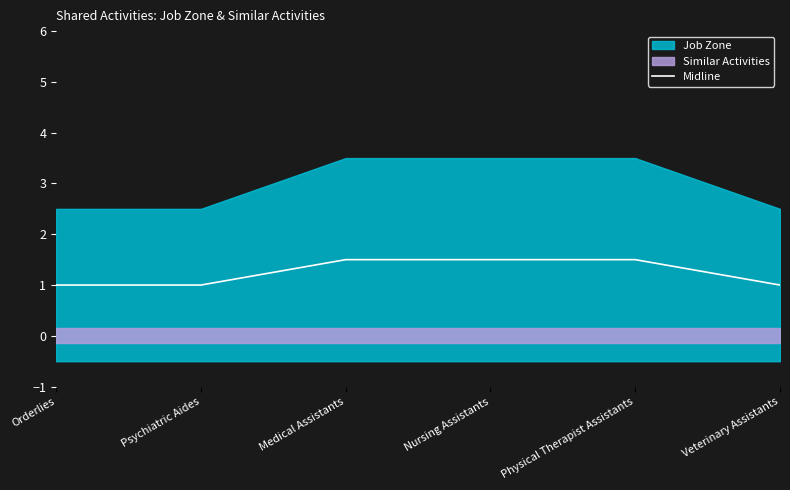

What value does the data have at Medical Assistants?

1.5